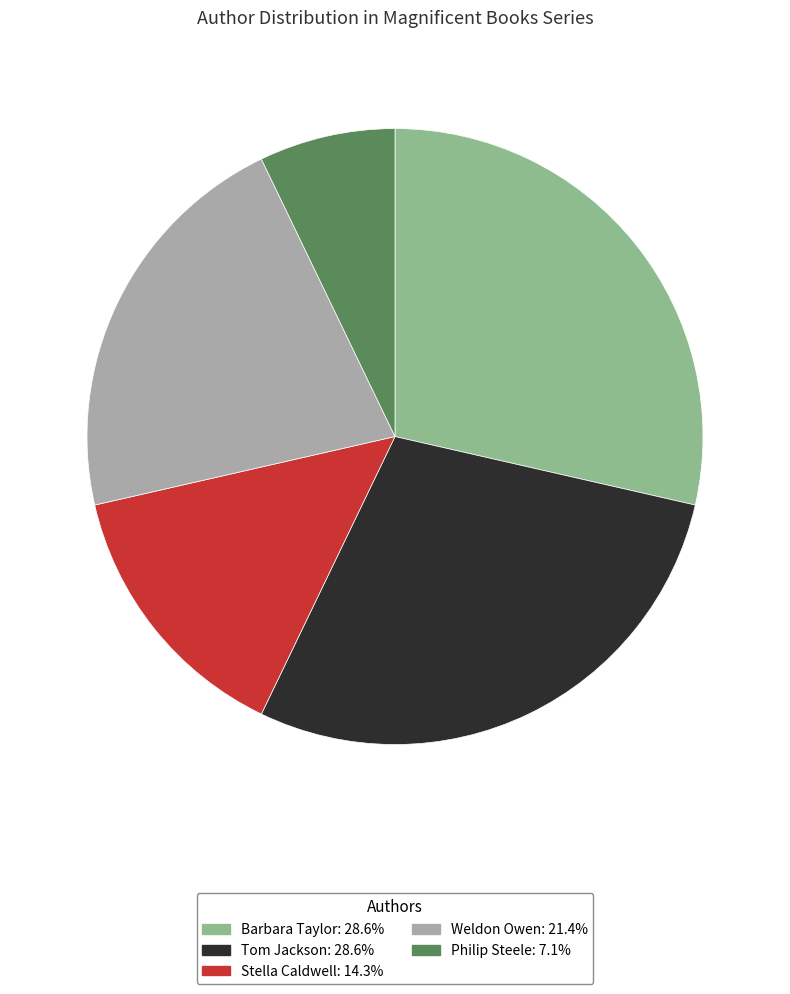

Is it true that Stella Caldwell is 5% of the pie?

False